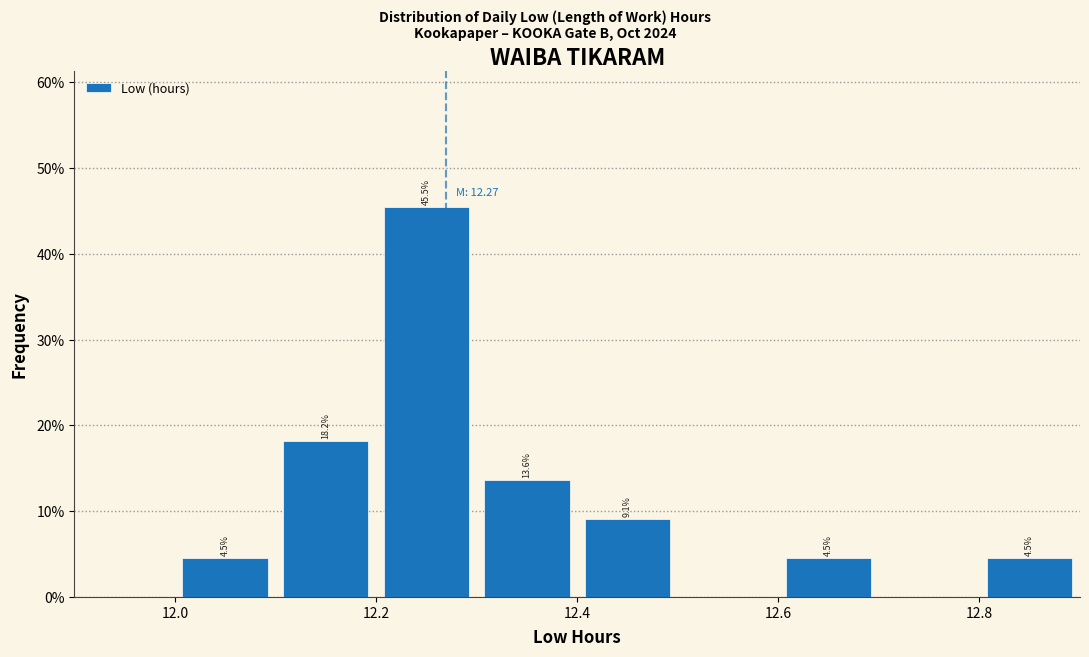

Over which range of the x-axis is the bar tallest?

12.2 to 12.3